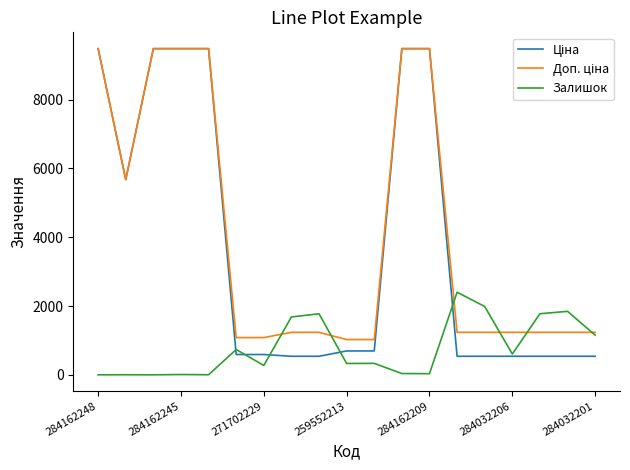

What is the maximum value shown in the chart?

9480.1